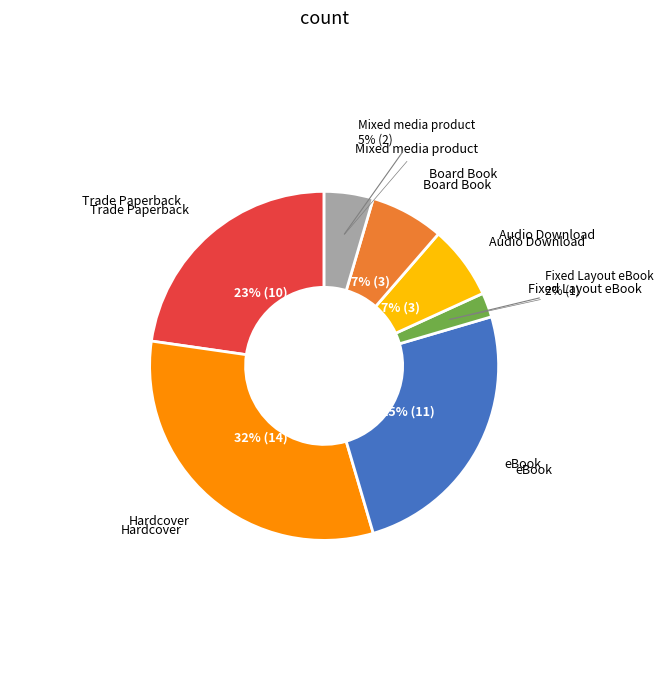

Is there a majority slice in this chart?

No